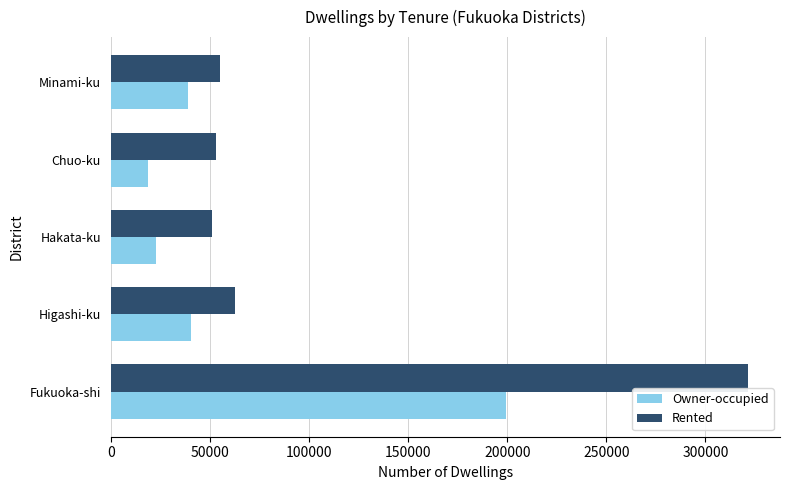

Is it true that Rented equals 35181 at Minami-ku?

False